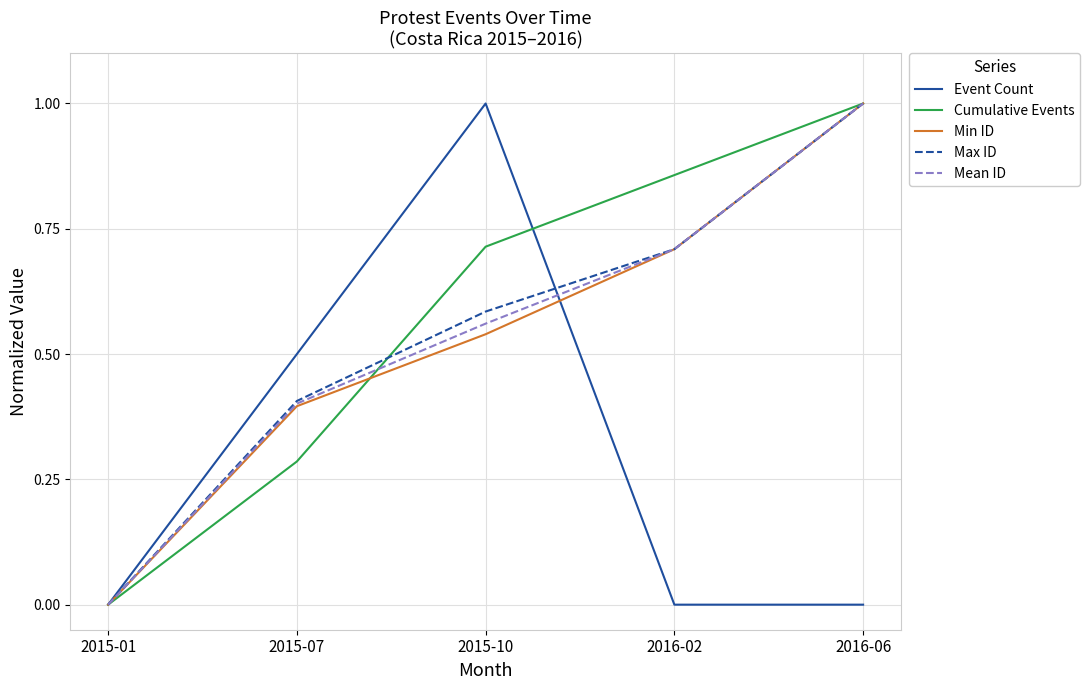

How many lines are shown in the chart?

5